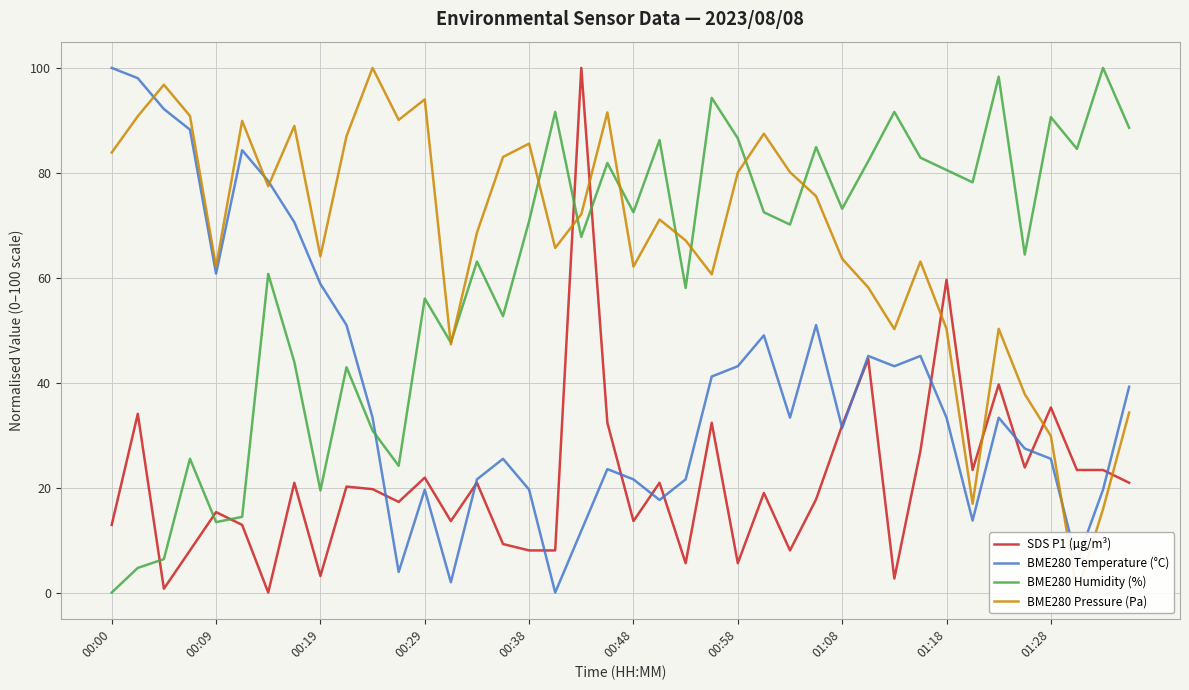

Is this an area chart (filled region under the line)?

No